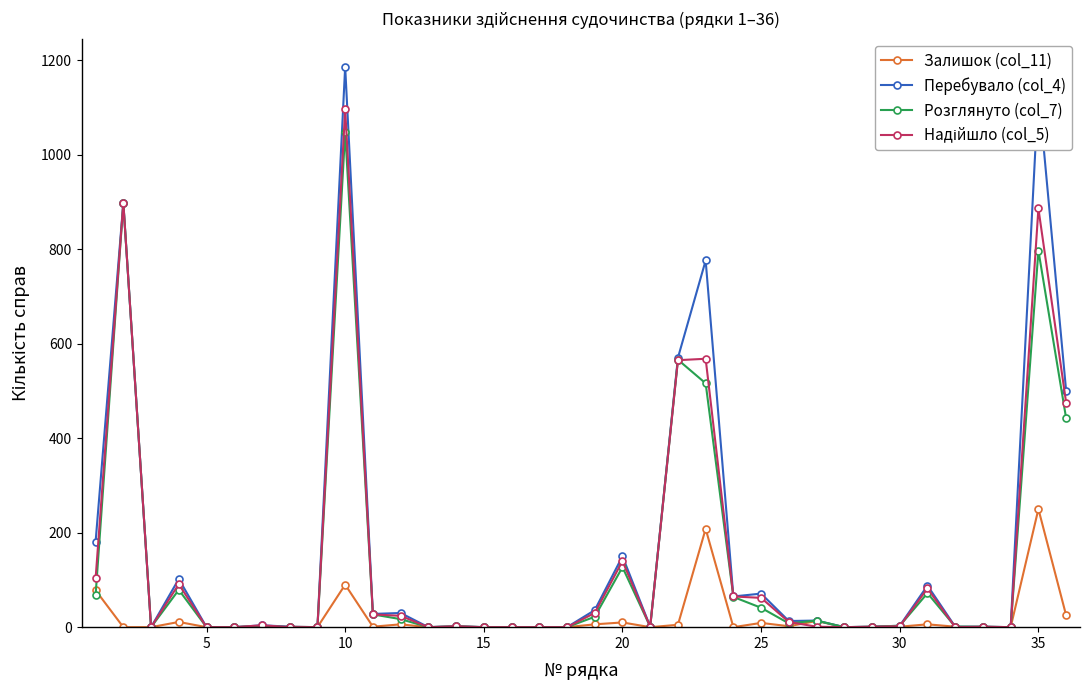

Which series has the largest range (max minus min)?

Перебувало (col_4)